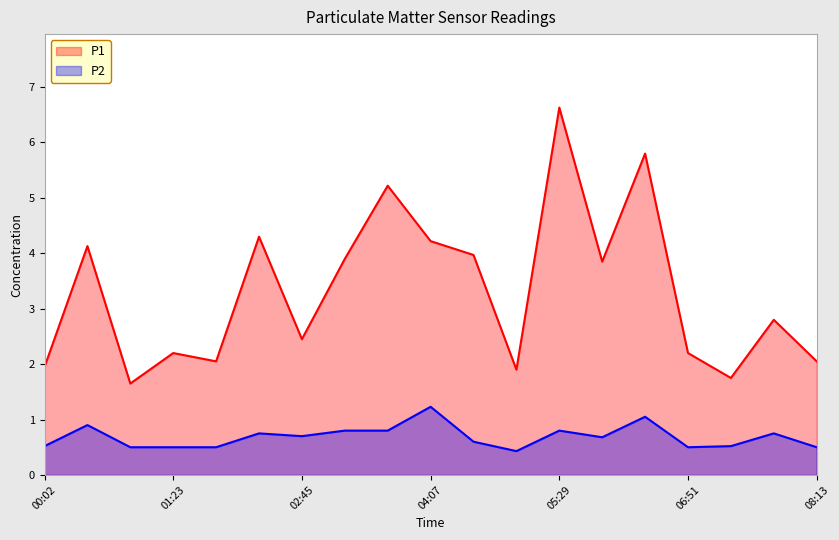

Does the chart display data point markers on the line(s)?

No